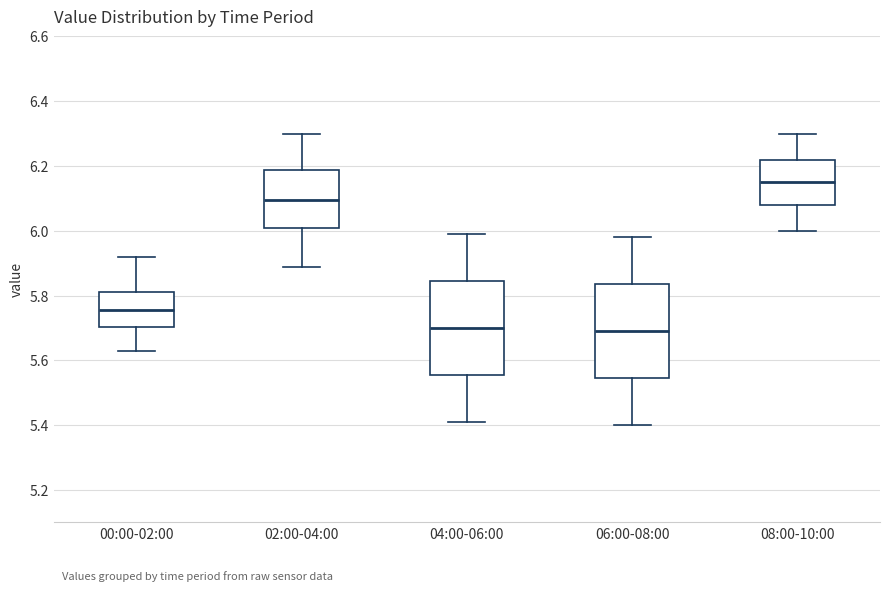

Reading left to right, transcribe this box plot: for each box, give where its median line is, the range the box spans, and where its two whiskers end, as read against the y-axis. The values are not printed on the chart, so give them approximately, as read against the axis.

00:00-02:00: median 5.76, box 5.70 to 5.82, whiskers 5.64 to 5.92
02:00-04:00: median 6.10, box 6.02 to 6.18, whiskers 5.90 to 6.30
04:00-06:00: median 5.70, box 5.56 to 5.84, whiskers 5.42 to 6.00
06:00-08:00: median 5.70, box 5.54 to 5.84, whiskers 5.40 to 5.98
08:00-10:00: median 6.16, box 6.08 to 6.22, whiskers 6.00 to 6.30